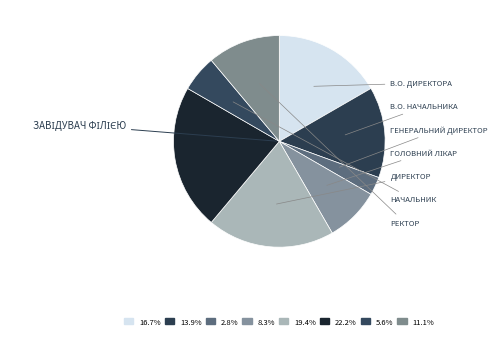

Rank the categories by value from highest to lowest.

Завідувач філією, Директор, В.о. директора, В.о. начальника, Ректор, Головний лікар, Начальник, Генеральний директор